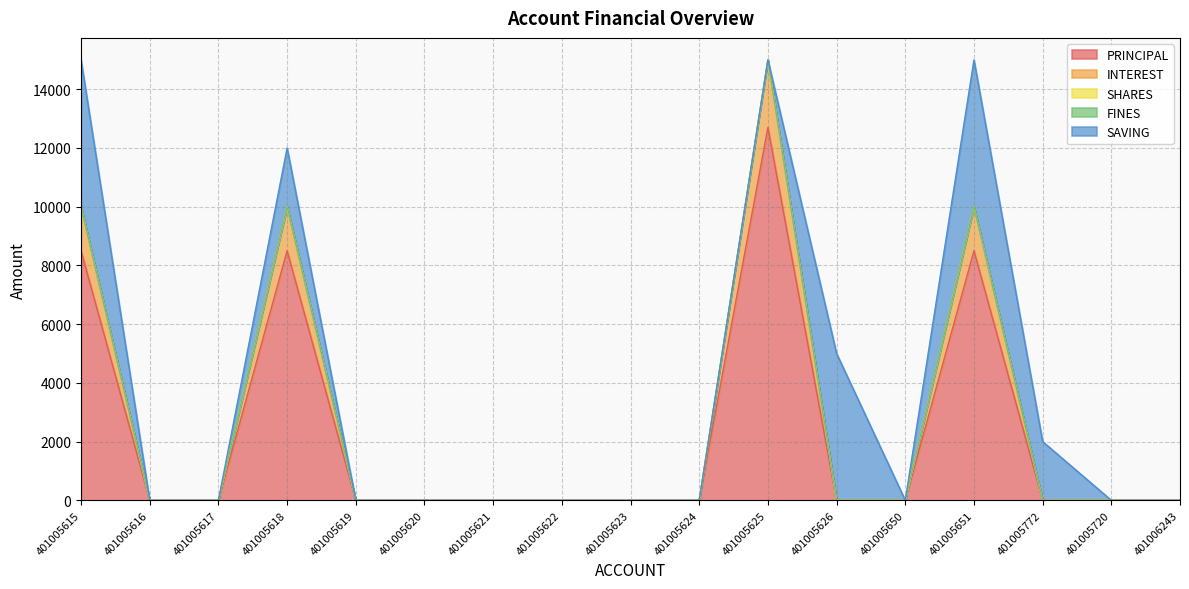

What is the label of the 4th point from the right?

401005651